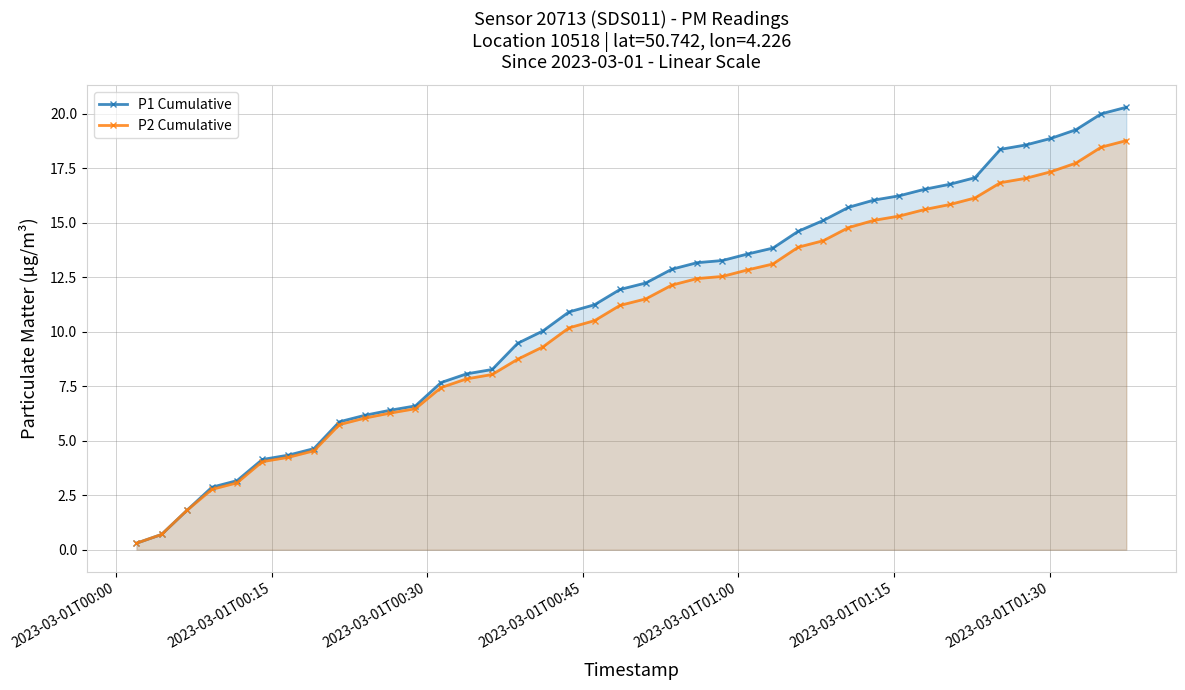

Reading left to right, what are all the values shown in this chart?

P1 Cumulative: 0.3	0.7	1.8	2.9	3.2	4.1	4.3	4.6	5.9	6.2	6.4	6.6	7.7	8.1	8.3	9.5	10.0	10.9	11.2	11.9	12.2	12.9	13.2	13.3	13.6	13.8	14.6	15.1	15.7	16.0	16.2	16.5	16.8	17.1	18.4	18.6	18.9	19.3	20.0	20.3
P2 Cumulative: 0.3	0.7	1.8	2.8	3.1	4.0	4.2	4.5	5.7	6.0	6.3	6.5	7.4	7.8	8.0	8.7	9.3	10.2	10.5	11.2	11.5	12.1	12.4	12.5	12.8	13.1	13.9	14.2	14.8	15.1	15.3	15.6	15.8	16.1	16.8	17.0	17.3	17.7	18.5	18.8